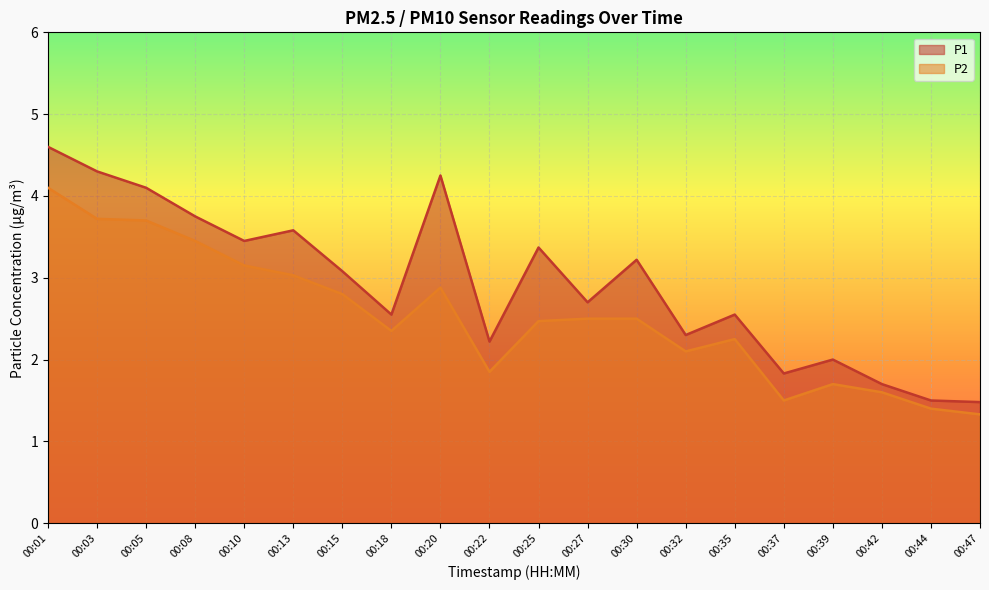

True or false: P2 has more than 0 points higher than both neighbors.

True